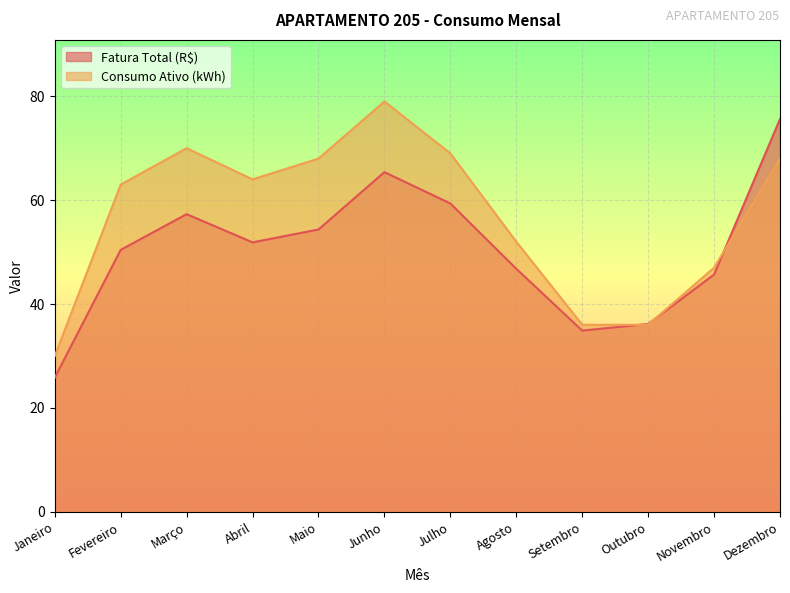

Count the number of categories in the chart.

12